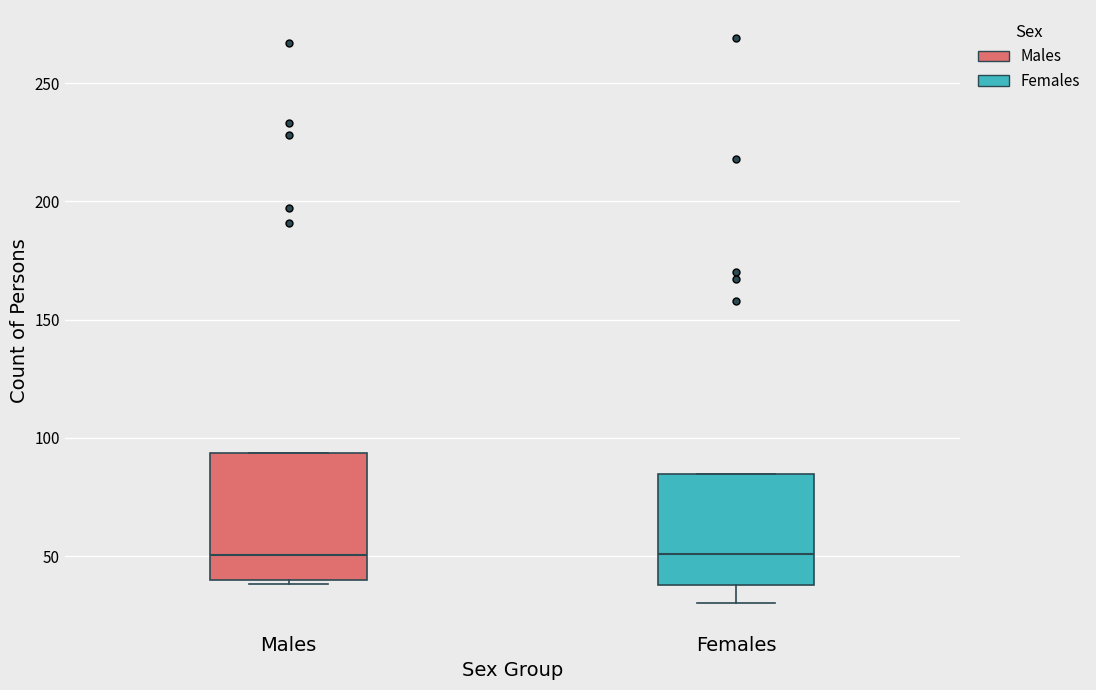

Where is the upper edge of the box for Males on the y-axis? The values are not printed on the chart, so give them approximately, as read against the axis.

95